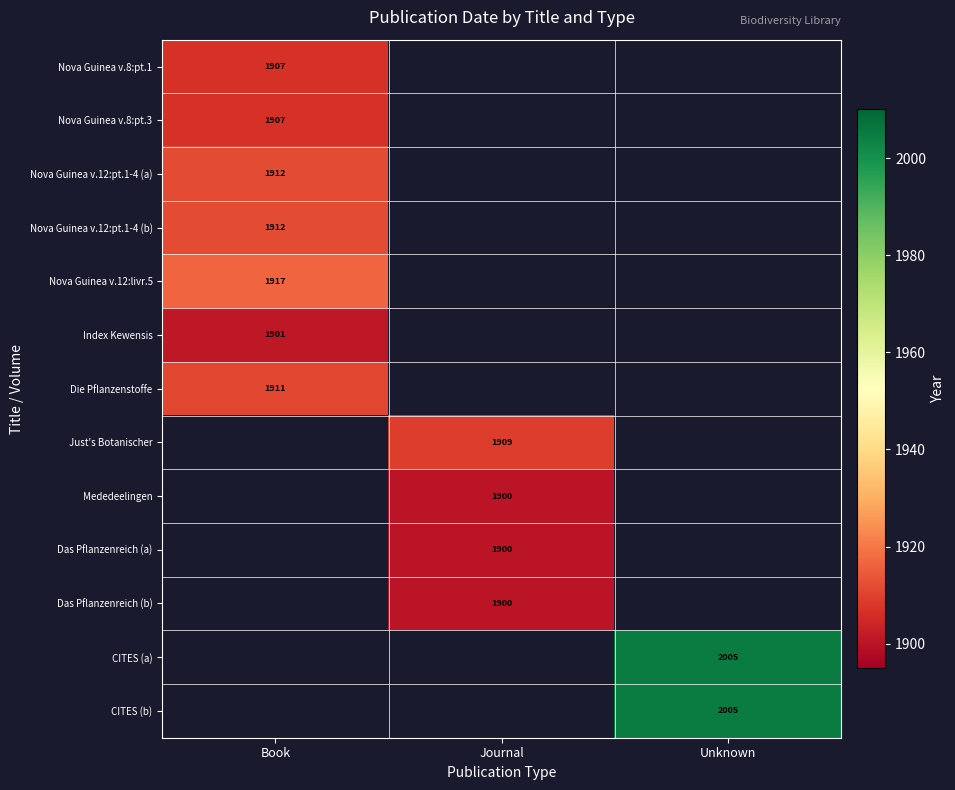

Which label corresponds to the largest value in the chart?

Unknown